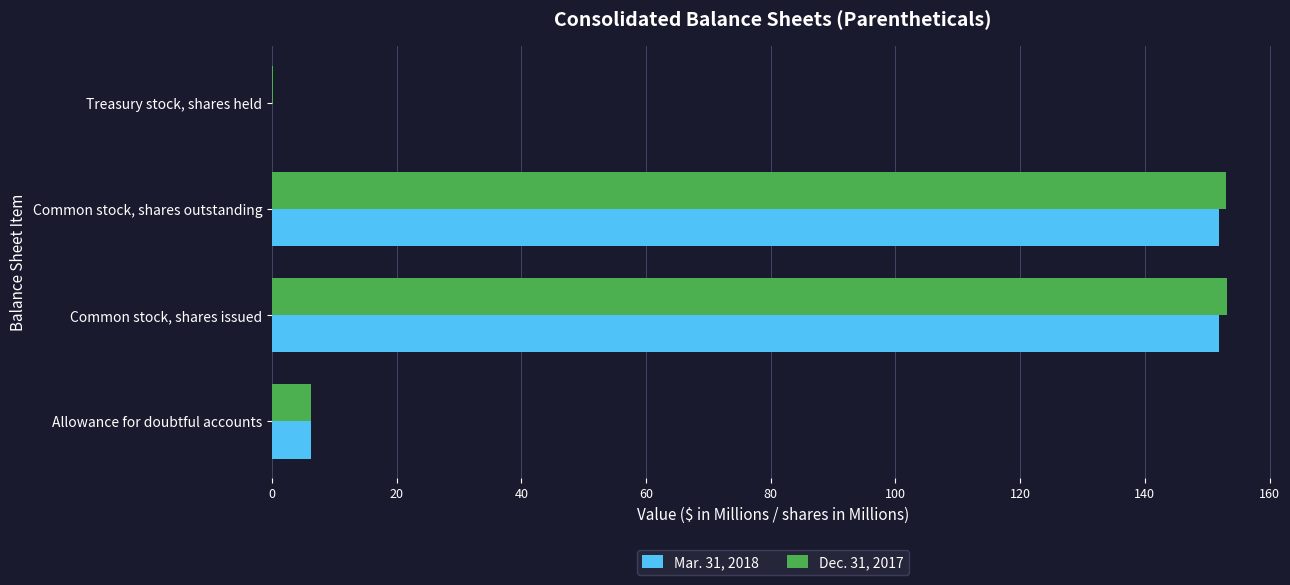

What is the sum of the Dec. 31, 2017 values at Common stock, shares outstanding and Common stock, shares issued?

306.1